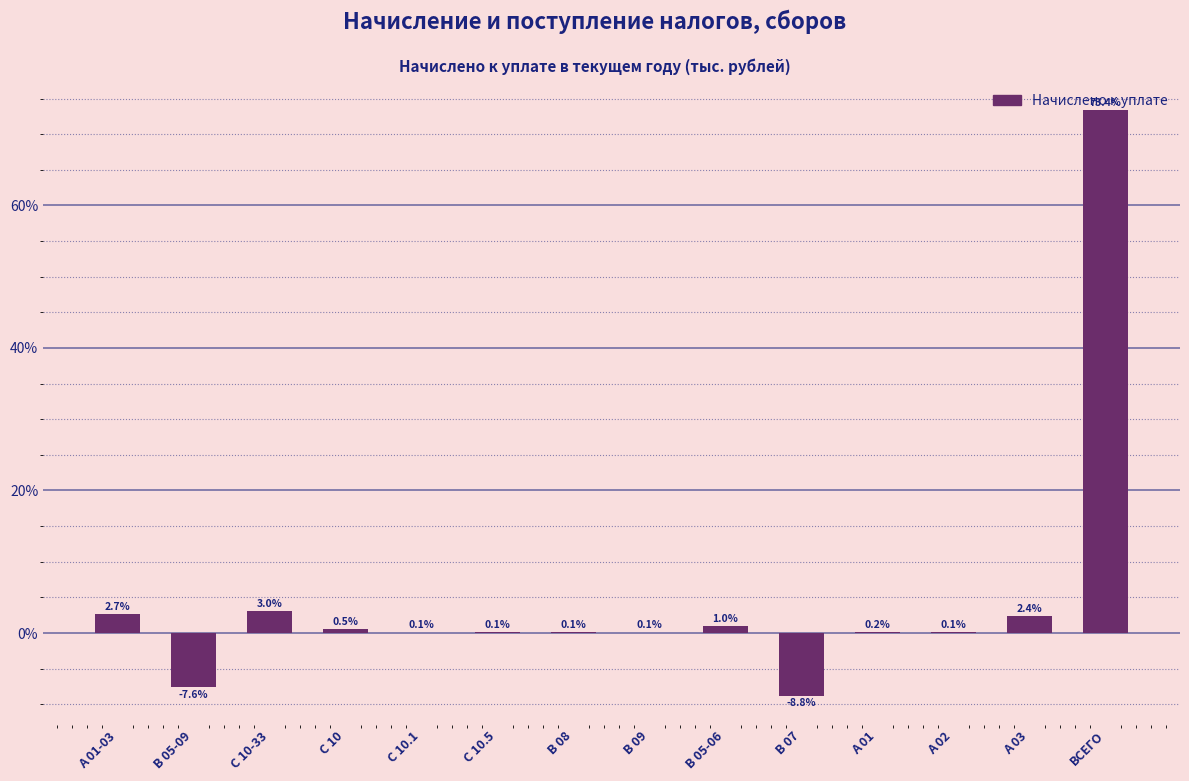

What is the ratio of the value at А 01-03 to the value at С 10-33?

0.9